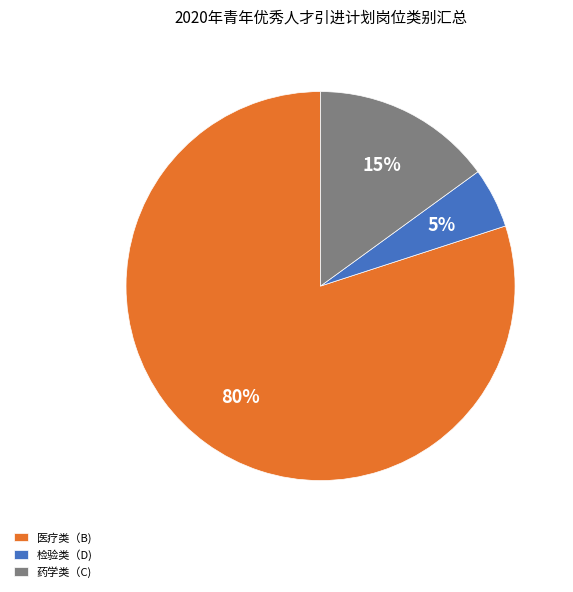

What percentage is the 检验类（D) slice, to the nearest percent?

5%